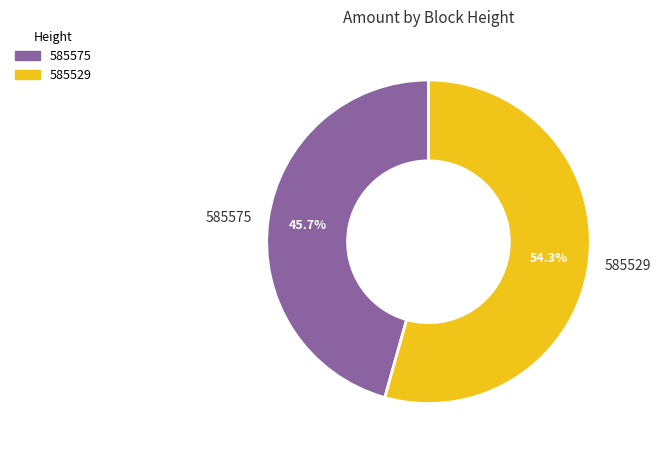

Count the number of slices in the pie.

2